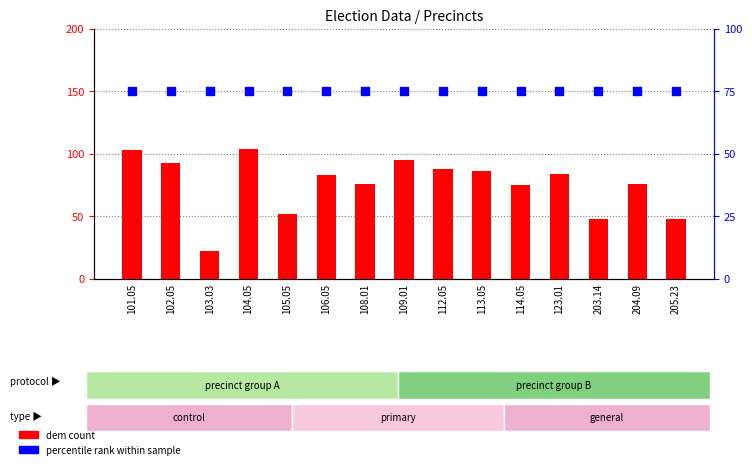

What are all the series names shown in the legend?

dem count, percentile rank